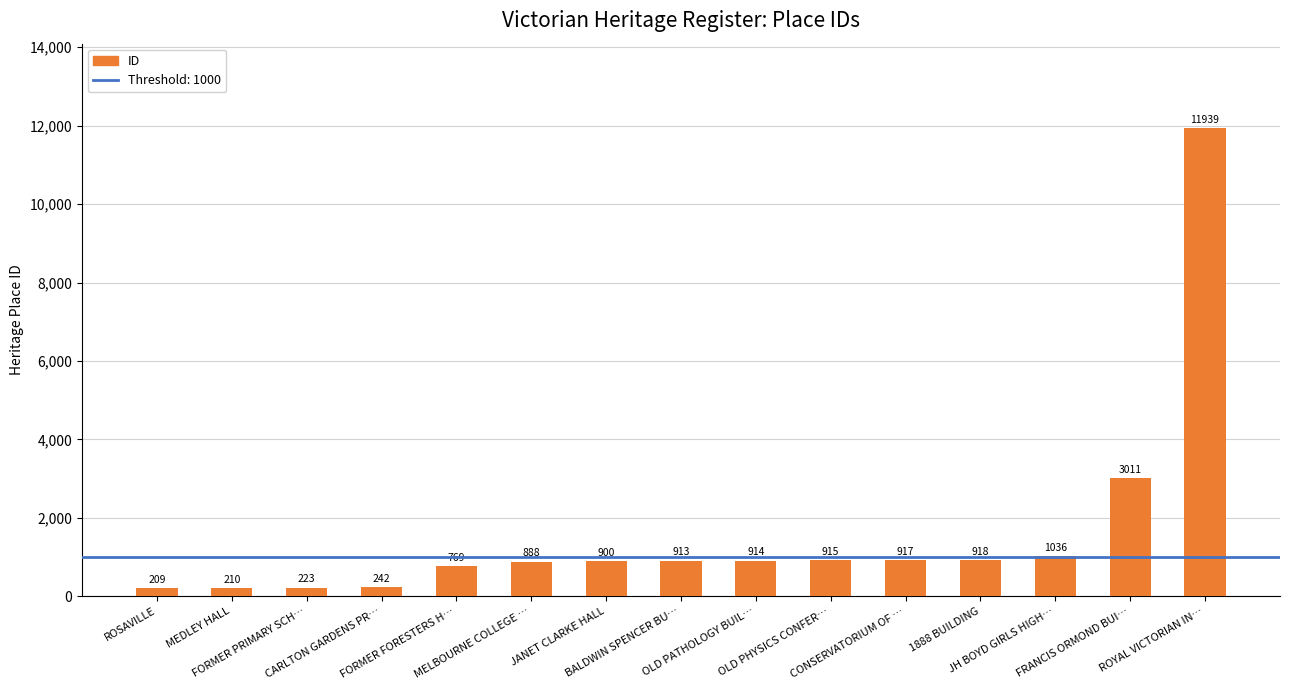

Reading left to right, extract all data points from this chart.

209	210	223	242	769	888	900	913	914	915	917	918	1036	3011	11939